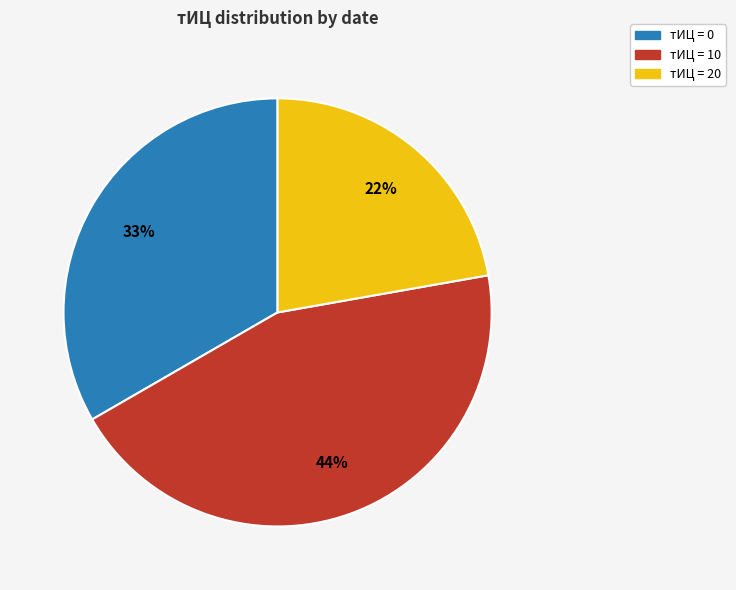

How many segments does this pie chart have?

3